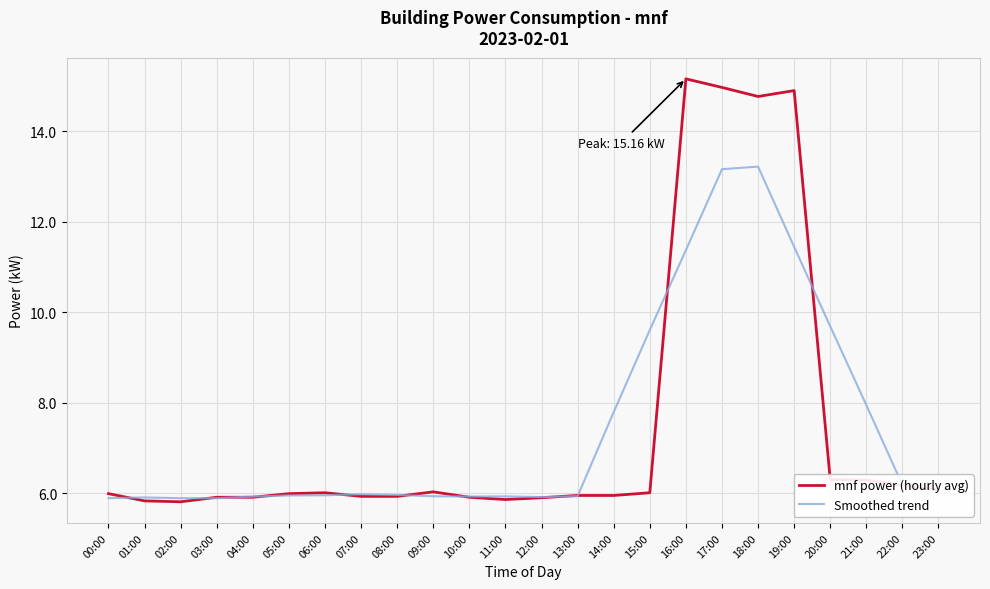

What is the maximum value for Smoothed trend?

13.2